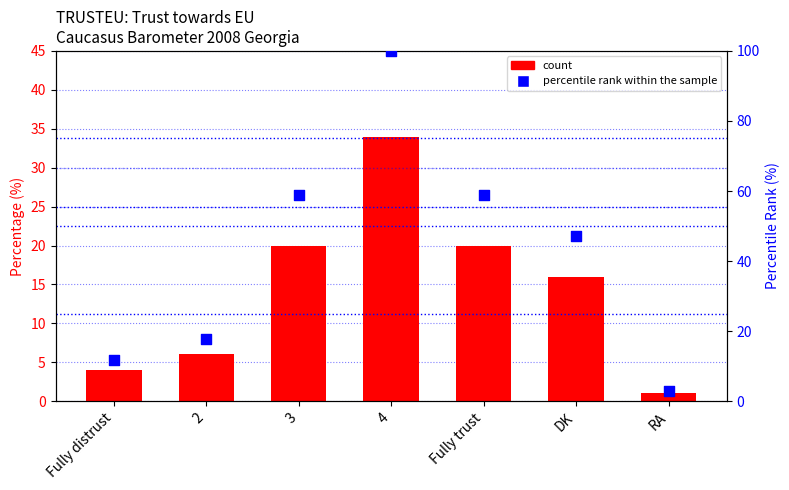

Which series has the largest total across all categories?

percentile rank within the sample